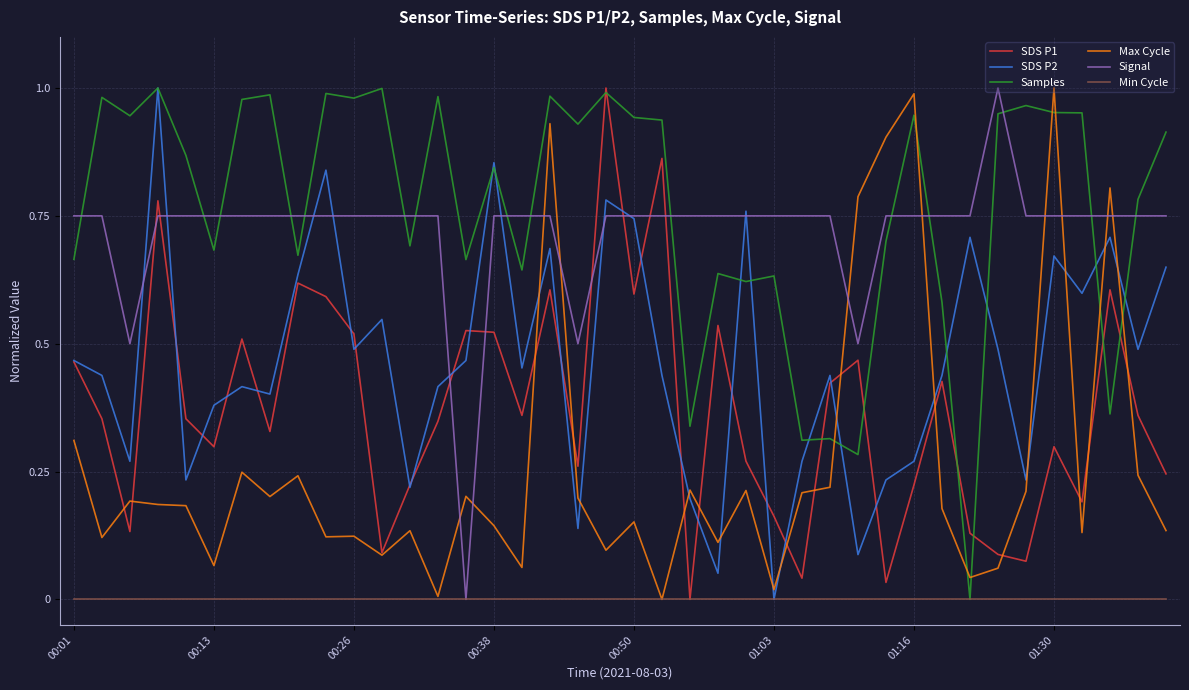

True or false: Signal and SDS P2 intersect in this chart.

True